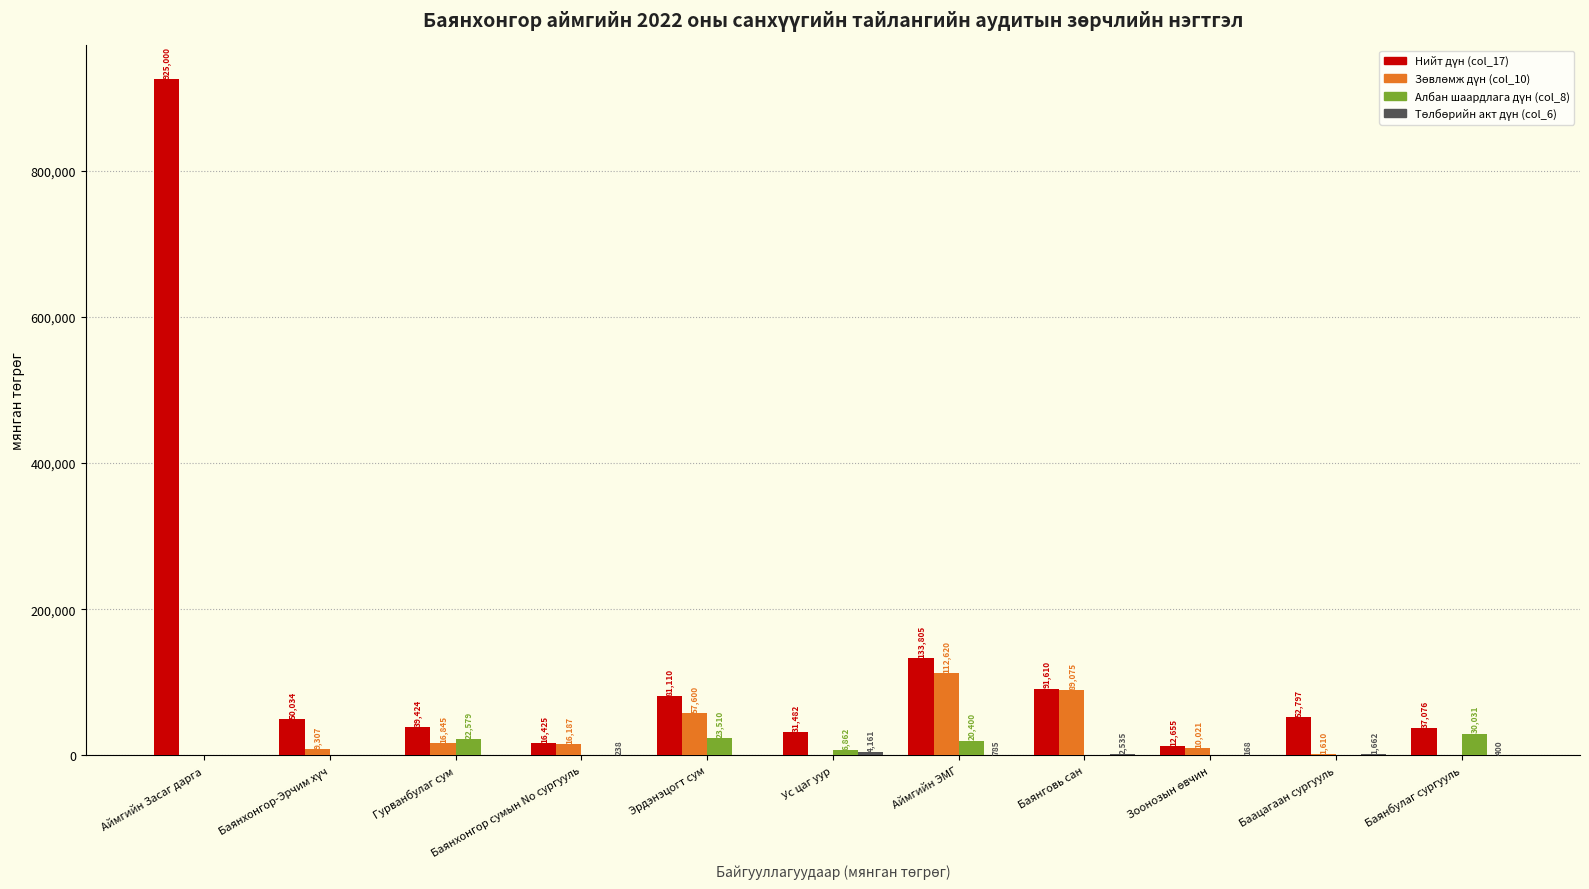

What is the total value across all series at Ус цаг уур?

42505.0